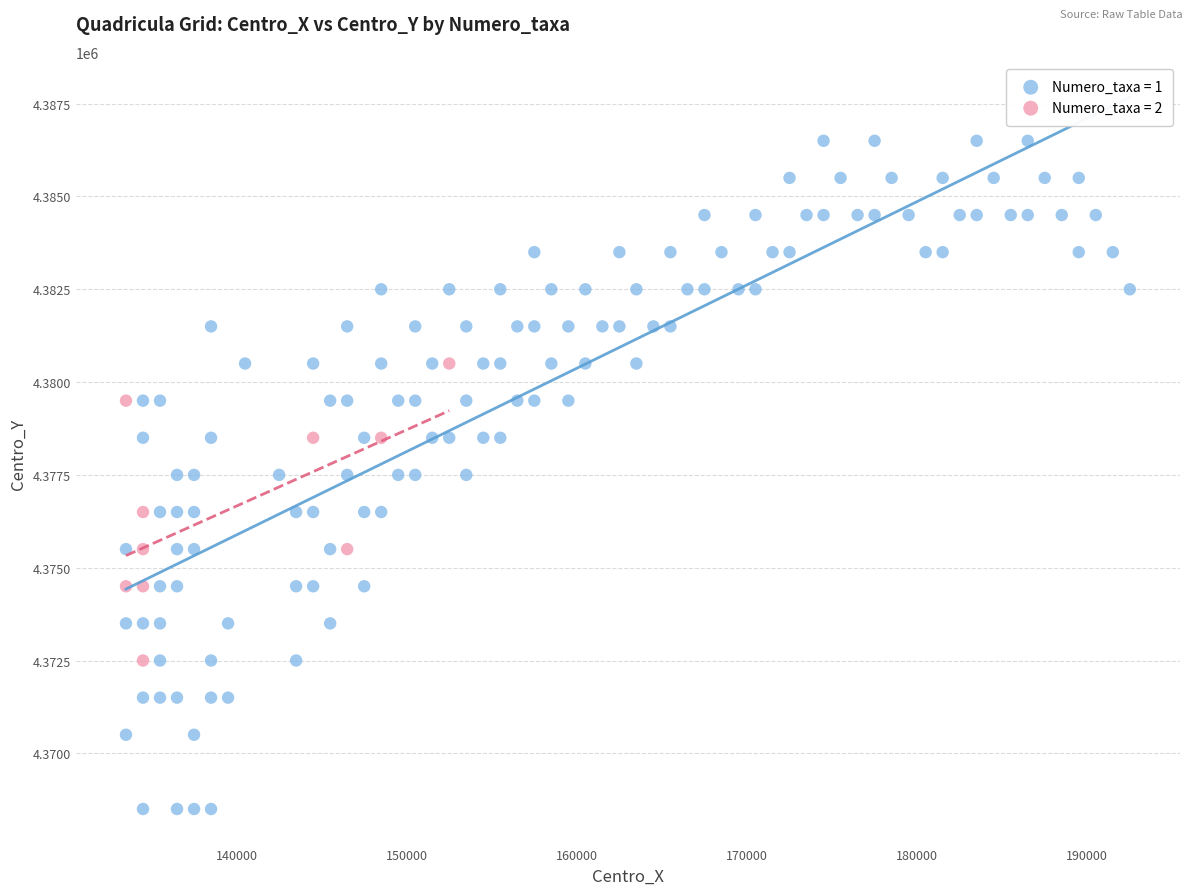

Which series contains the lowest Y value?

Numero_taxa = 1